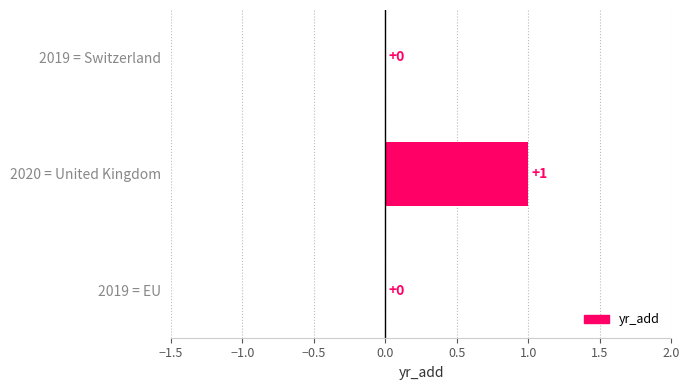

How many values are between 0 and 1?

3